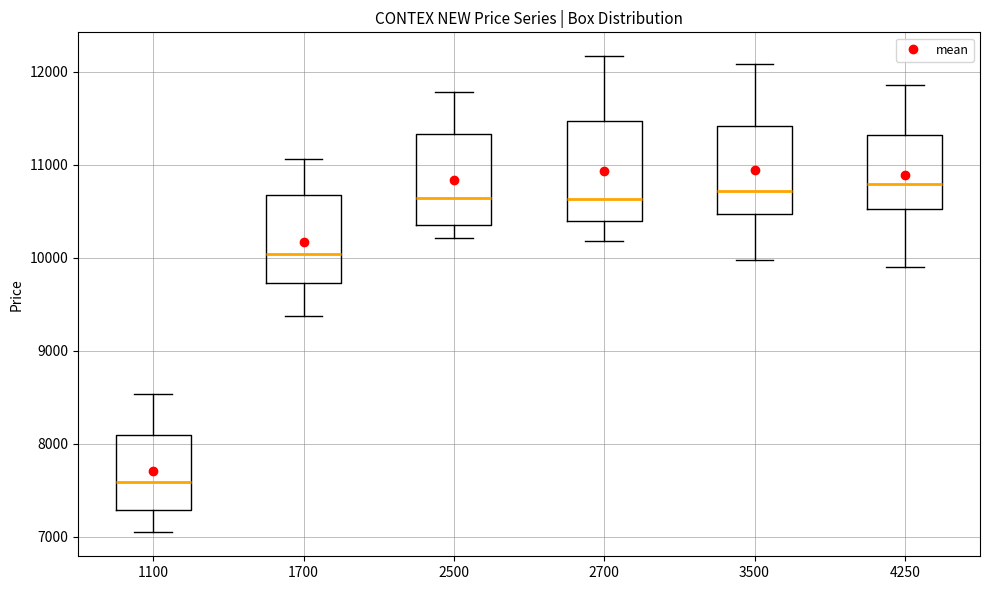

Reading left to right, transcribe this box plot: for each box, give where its median line is, the range the box spans, and where its two whiskers end, as read against the y-axis. The values are not printed on the chart, so give them approximately, as read against the axis.

1100: median 7600, box 7300 to 8100, whiskers 7000 to 8500
1700: median 10000, box 9700 to 10700, whiskers 9400 to 11100
2500: median 10600, box 10300 to 11300, whiskers 10200 to 11800
2700: median 10600, box 10400 to 11500, whiskers 10200 to 12200
3500: median 10700, box 10500 to 11400, whiskers 10000 to 12100
4250: median 10800, box 10500 to 11300, whiskers 9900 to 11900